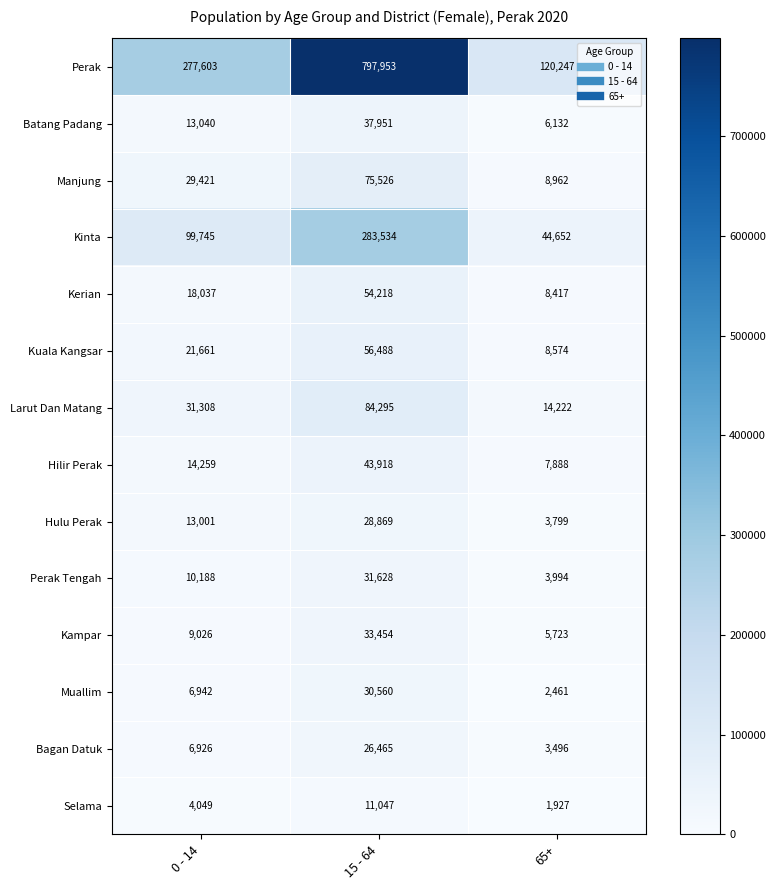

What is the greatest value displayed?

797953